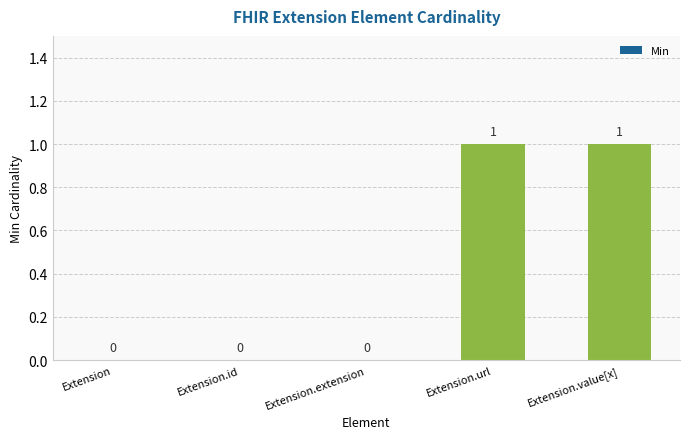

Are the bars horizontal?

No